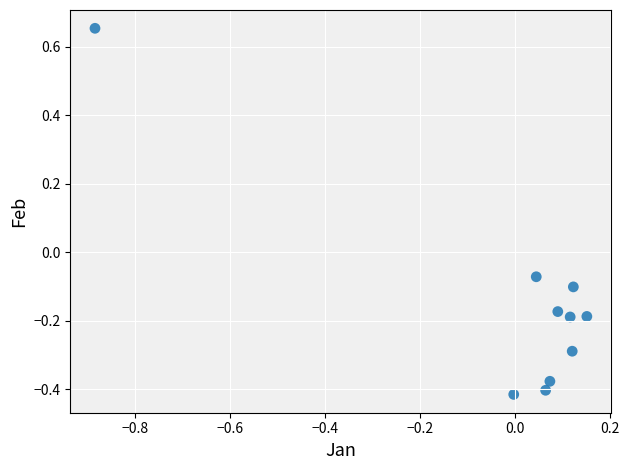

What is the range of X values (max minus min)?

1.0